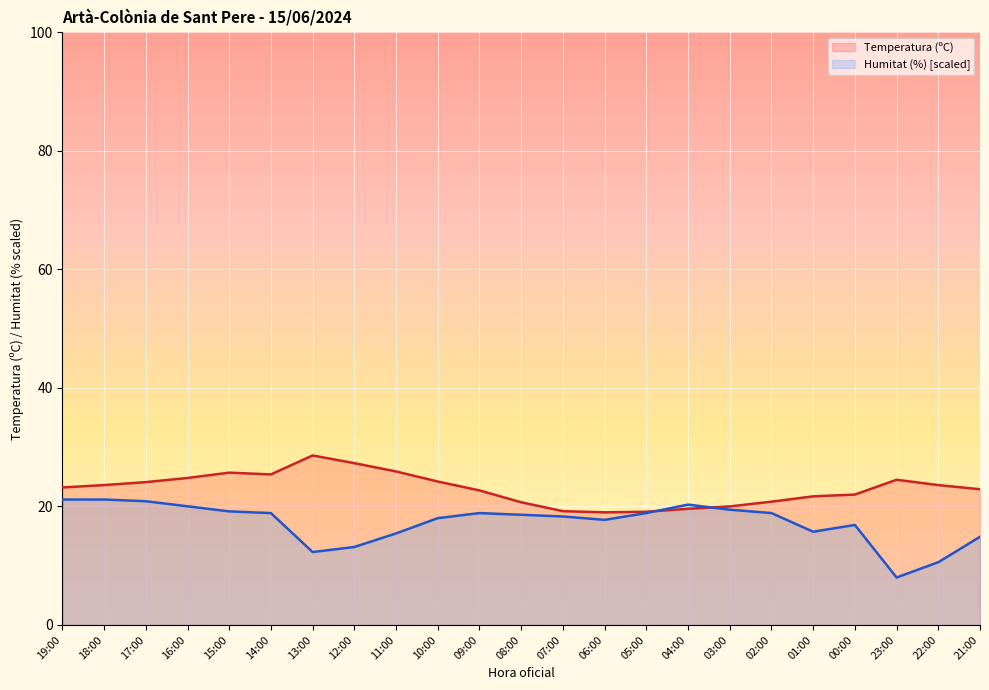

At which label does Temperatura (ºC) reach its minimum?

06:00